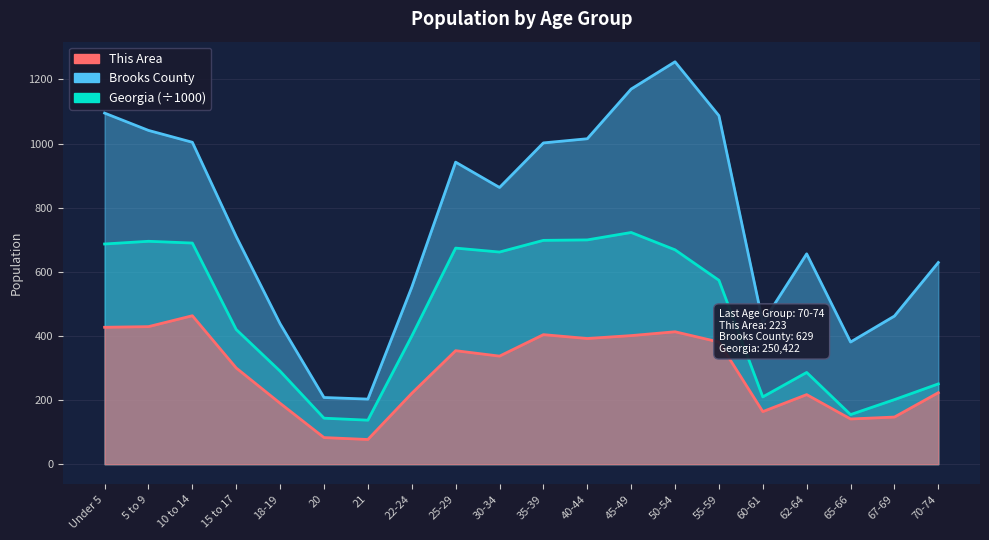

In Georgia, how many points are higher than both neighbors (excluding endpoints)?

4